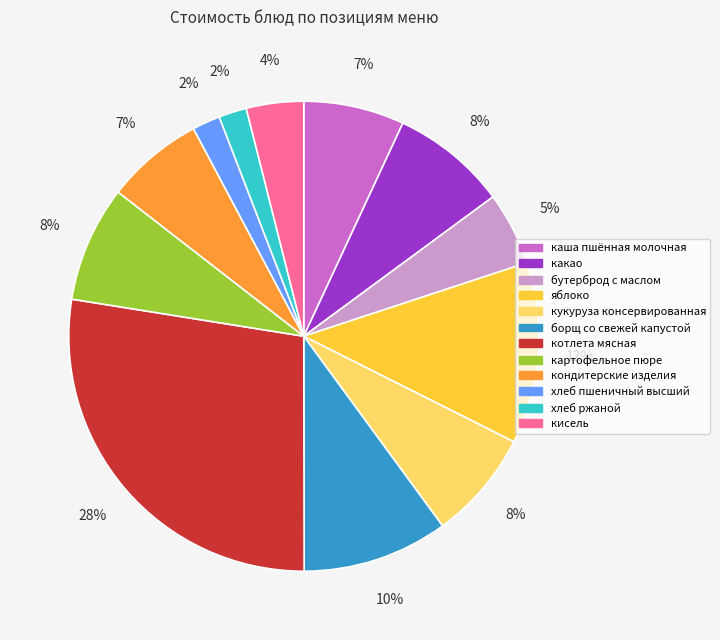

Count the number of slices in the pie.

12